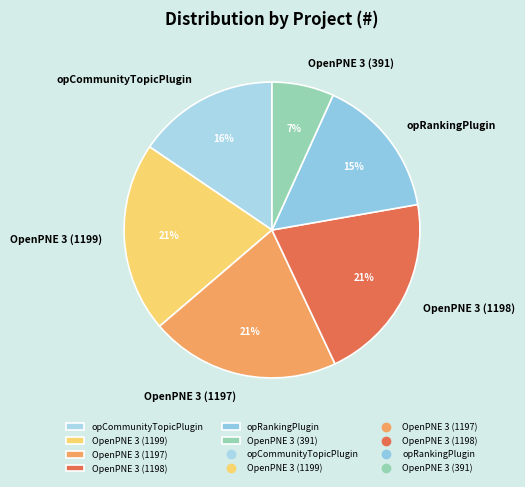

Does any single category account for the majority?

No